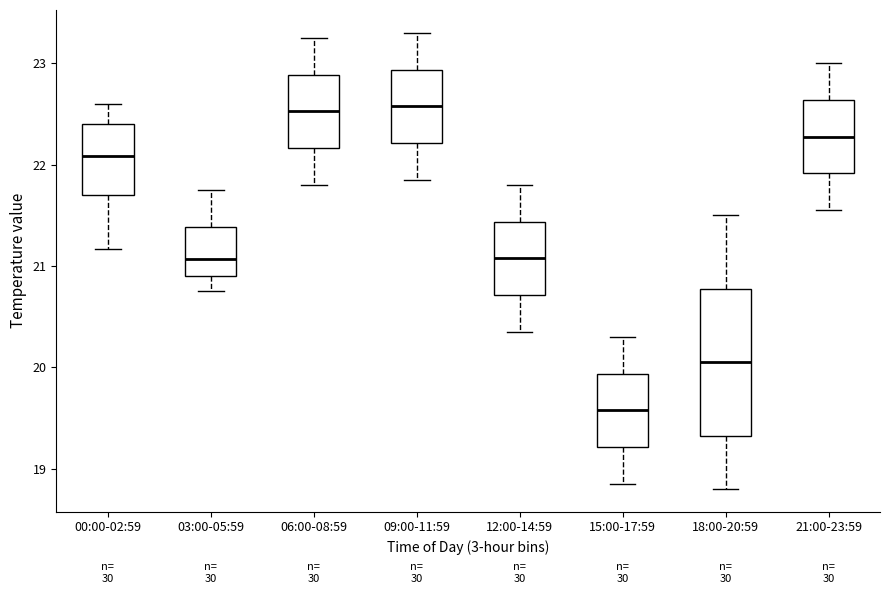

Where does the median line of the box for 03:00-05:59 sit on the y-axis? The values are not printed on the chart, so give them approximately, as read against the axis.

21.1